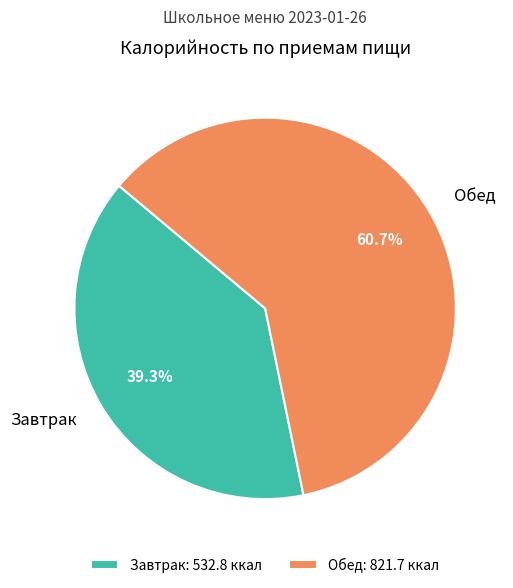

What percentage is NOT represented by Завтрак?

60.7%